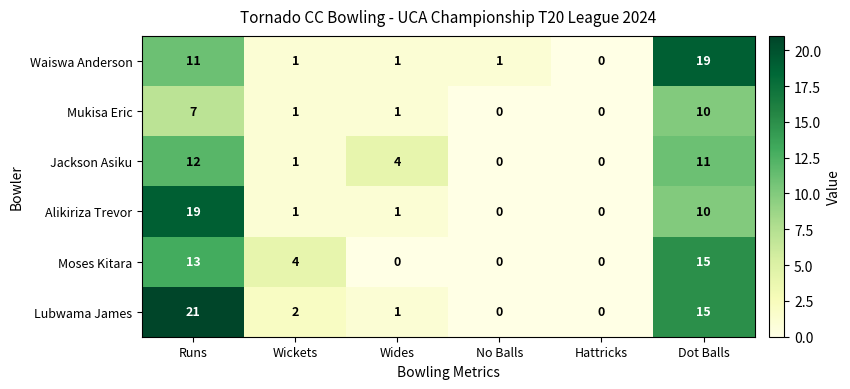

What is the difference between the Moses Kitara values at Wides and Runs?

13